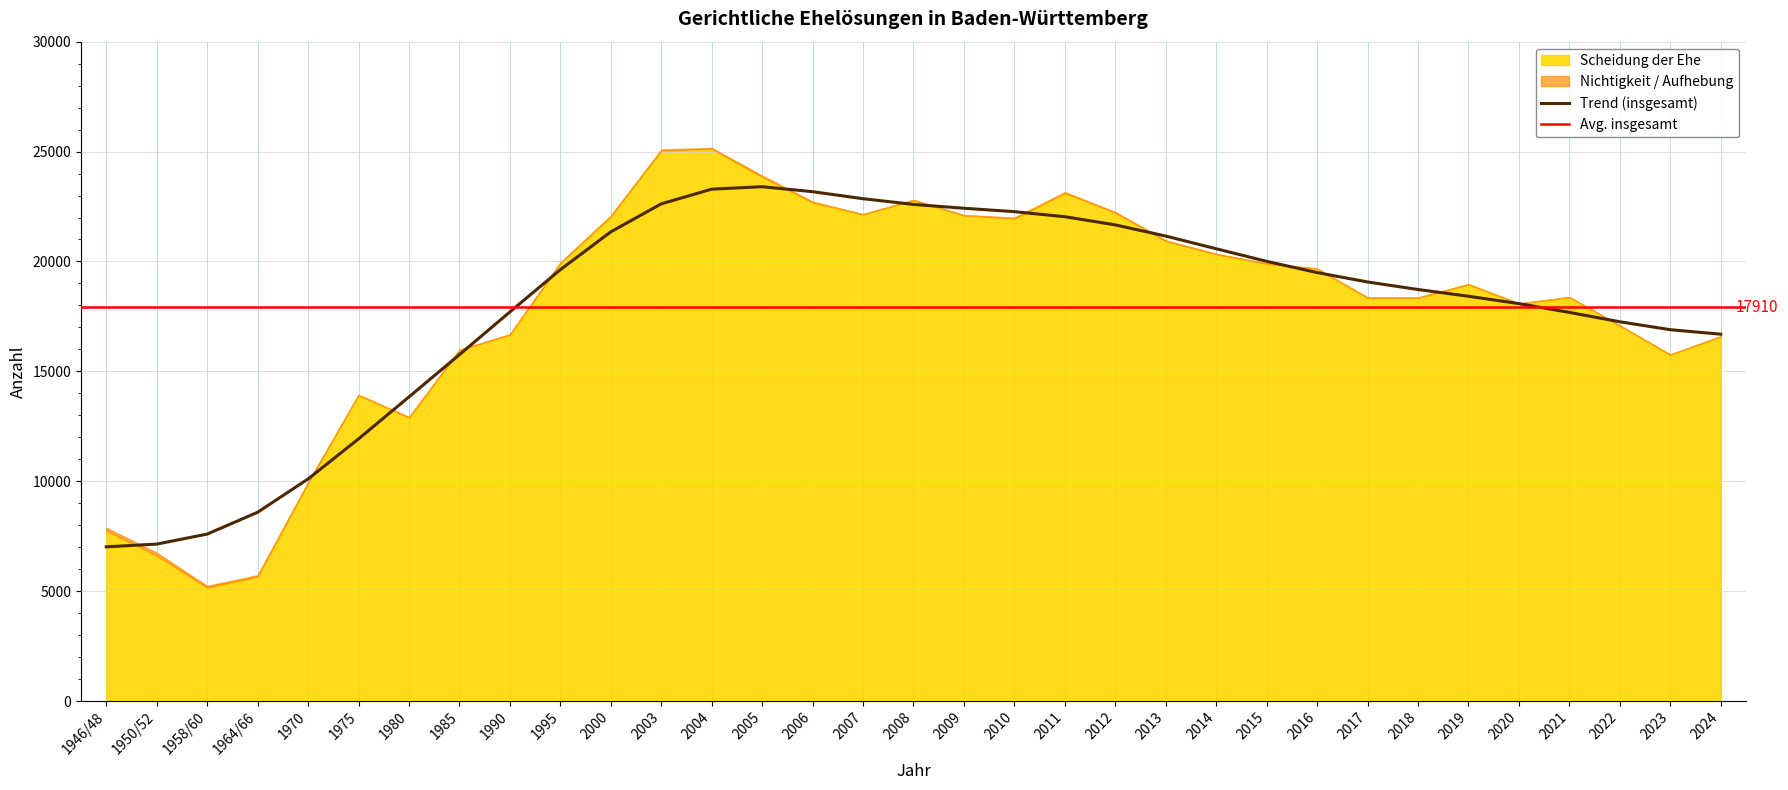

List the labels in order of Scheidung der Ehe value, largest first.

2004, 2003, 2005, 2011, 2008, 2006, 2012, 2007, 2009, 2000, 2010, 2013, 2014, 1995, 2015, 2016, 2019, 2021, 2017, 2018, 2020, 2022, 1990, 2024, 1985, 2023, 1975, 1980, 1970, 1946/48, 1950/52, 1964/66, 1958/60